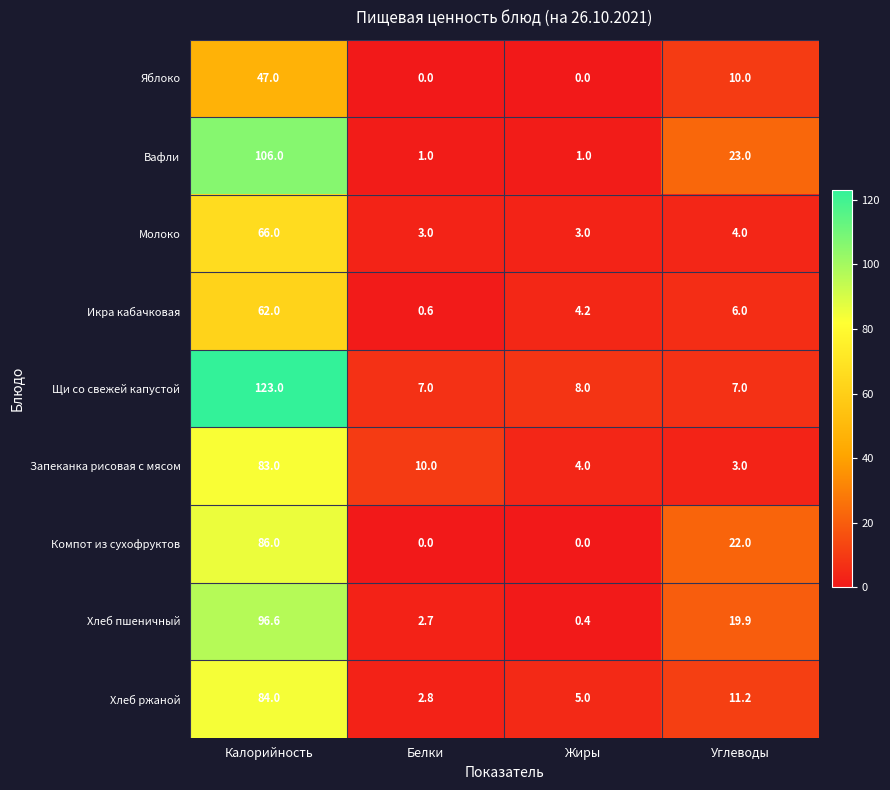

Where is Хлеб ржаной nearest to the value 43?

Углеводы